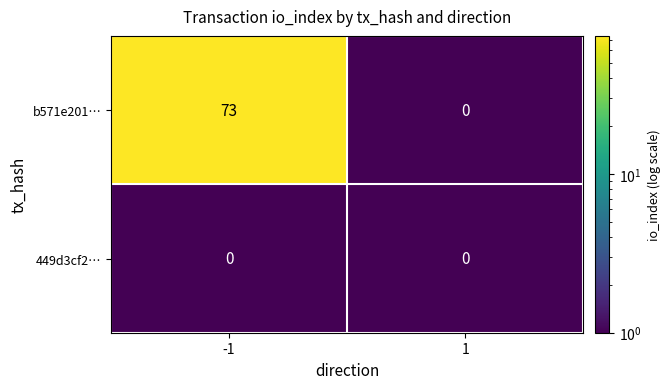

At which category is the sum across all series the highest?

-1